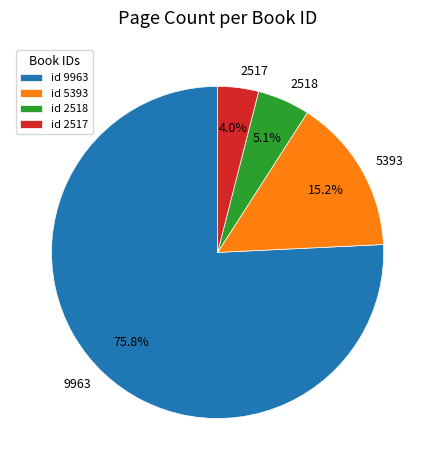

Is it true that 2518 is 1% of the pie?

False